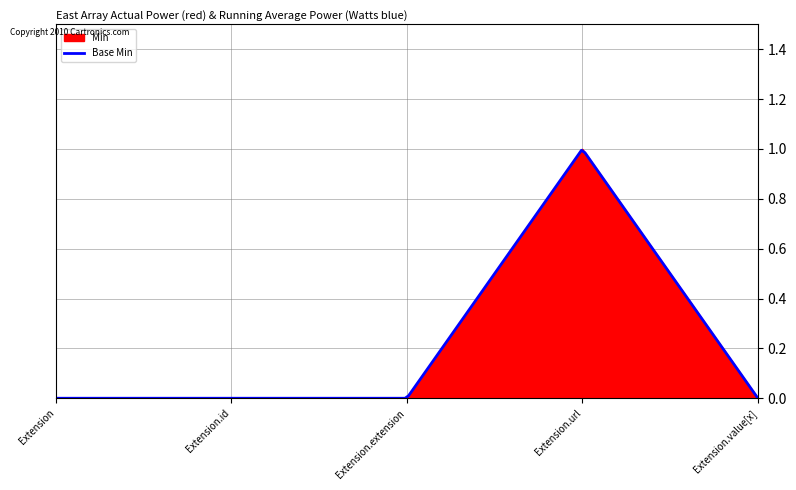

Is it true that the value at Extension is 0?

True